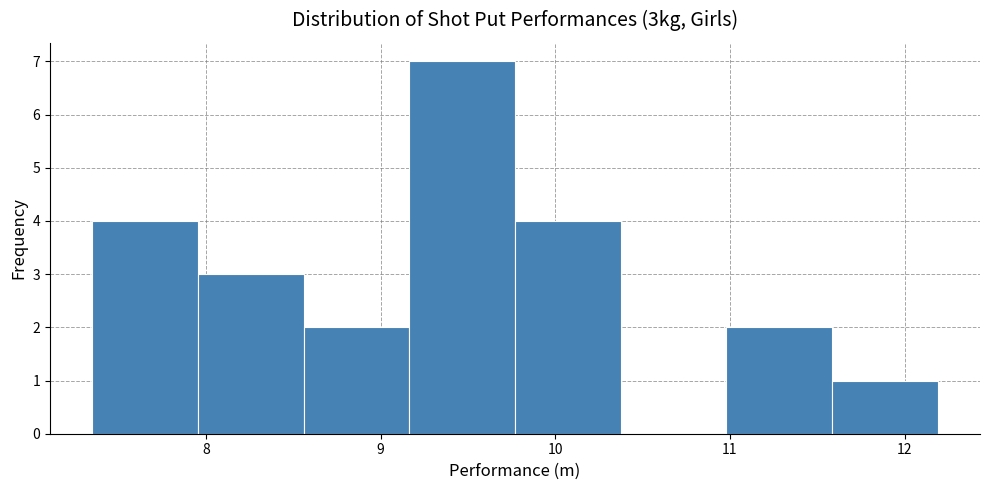

Over which range of the x-axis is the bar tallest?

9.2 to 9.8